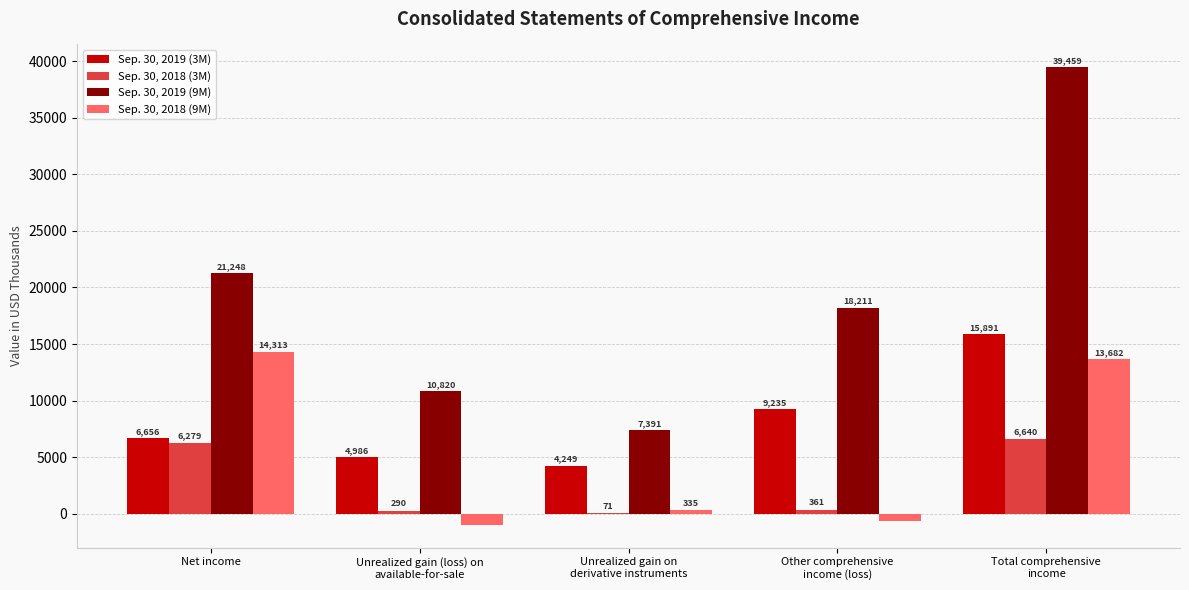

Is the value of Sep. 30, 2019 (9M) at Unrealized gain (loss) on
available-for-sale greater than the value of Sep. 30, 2018 (9M) at Net income?

No